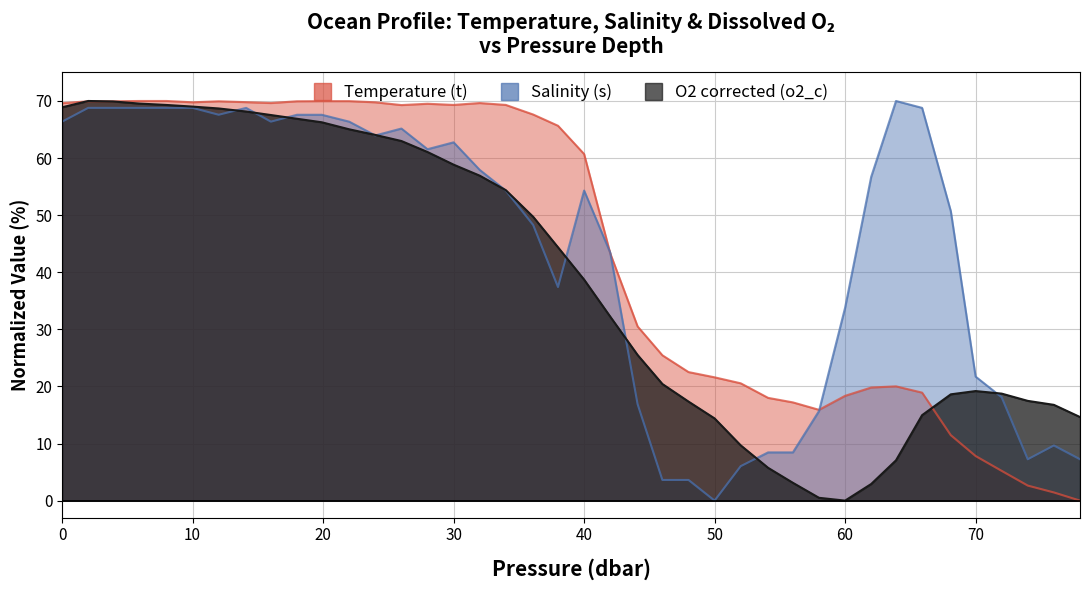

At how many categories does at least one series exceed 29?

28